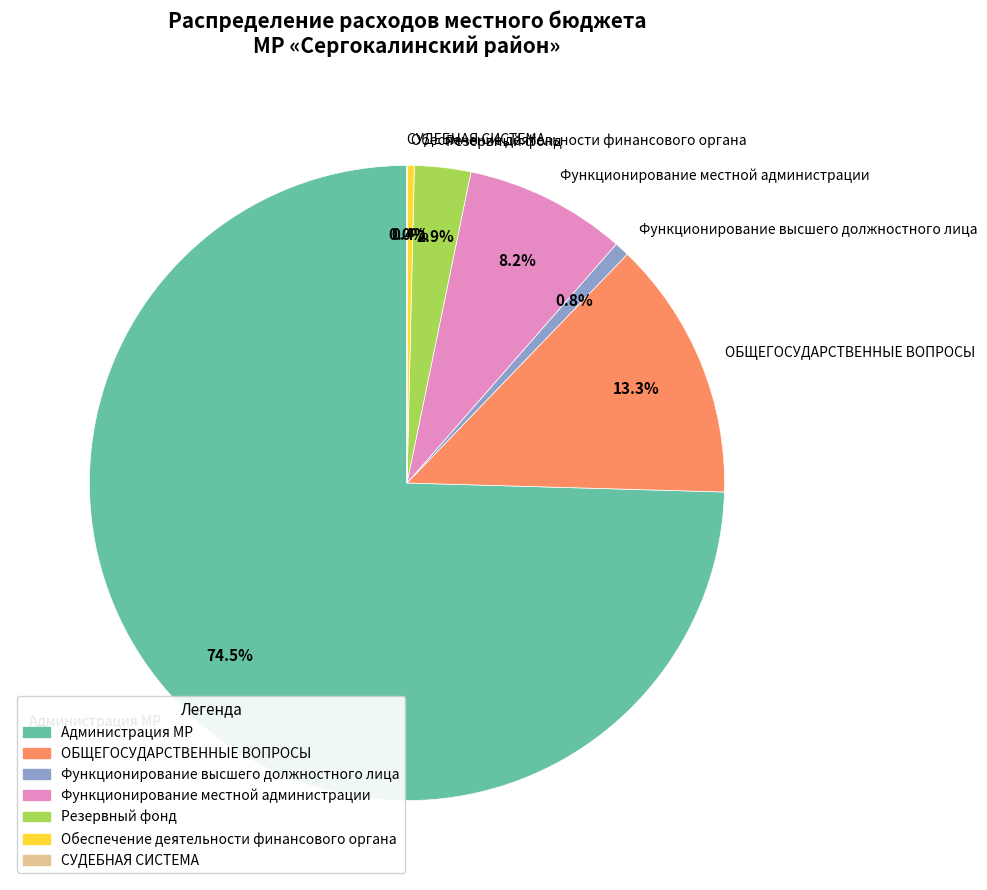

What is the largest slice in the pie chart?

Администрация МР